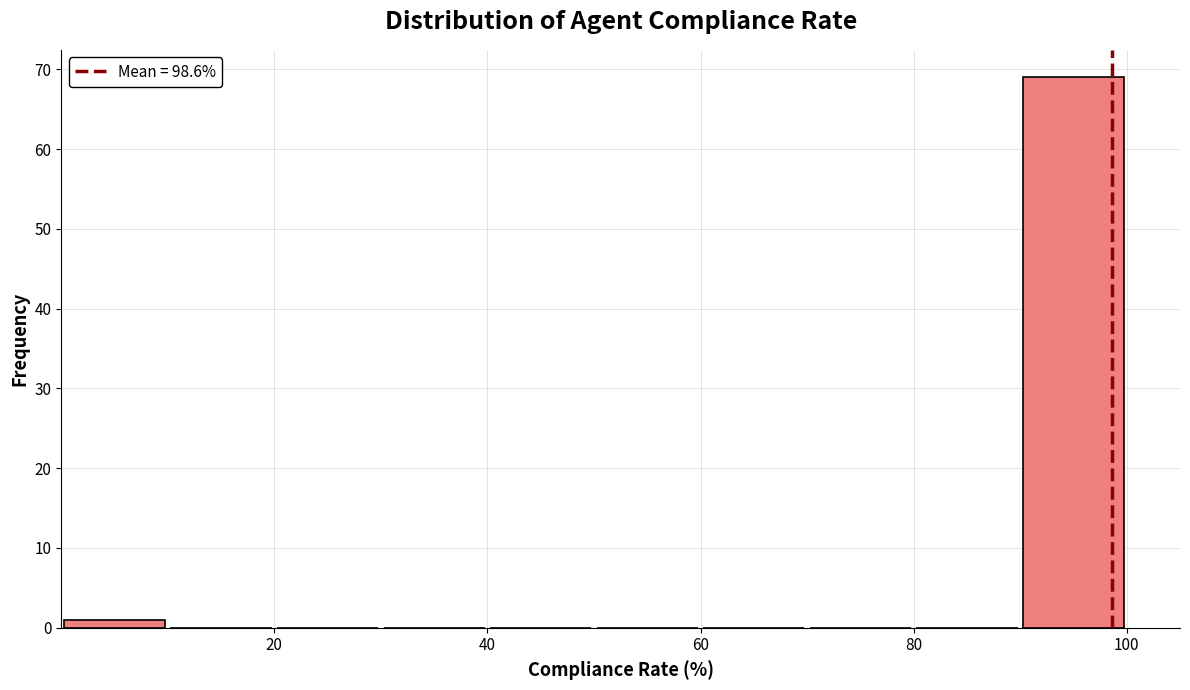

What is the height of the bar covering 0 to 10 on the x-axis? The values are not printed on the chart, so give them approximately, as read against the axis.

1